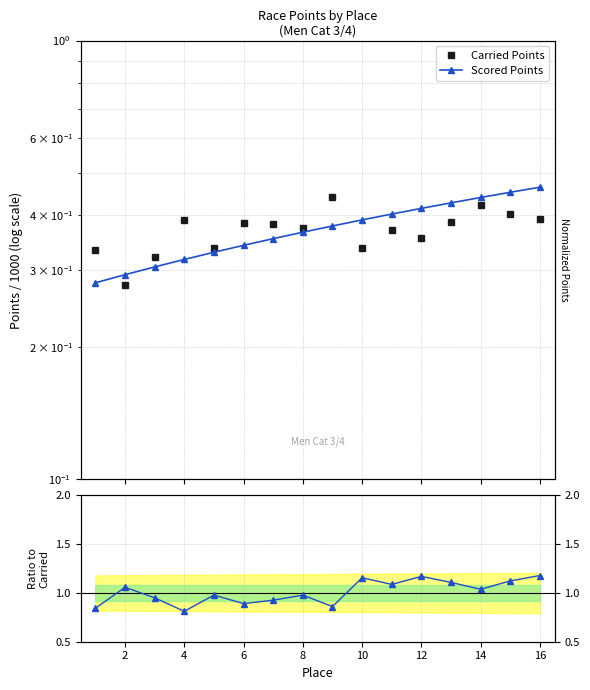

What is the approximate value of Scored/Carried at 8?

1.0